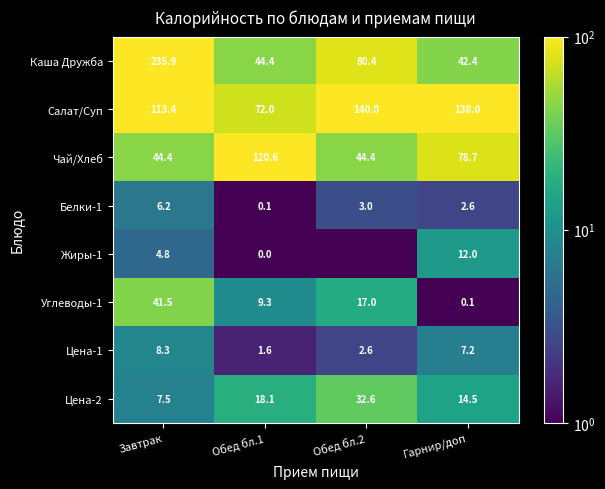

Between Завтрак and Гарнир/доп, which series saw the biggest shift?

Каша Дружба